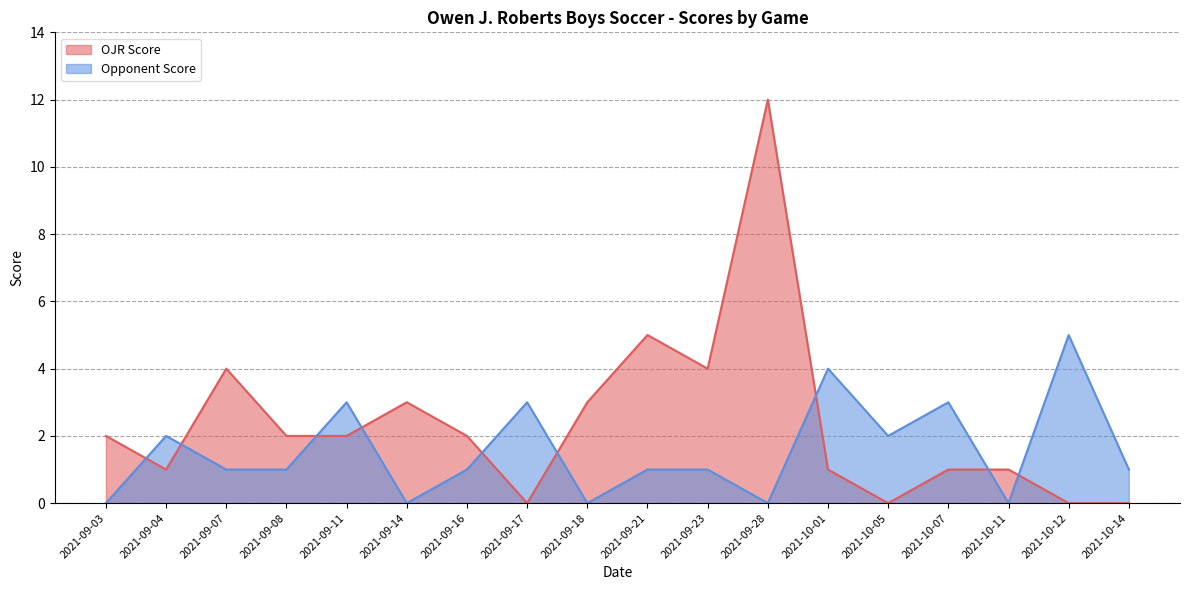

Between 2021-09-07 and 2021-10-14, which is larger?

2021-09-07